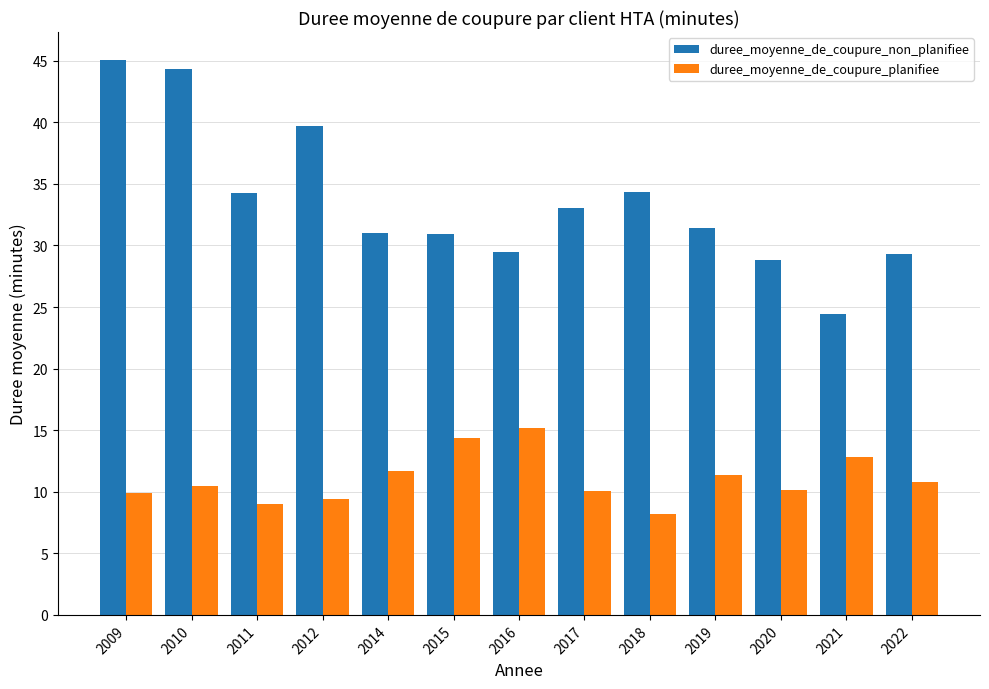

What is the value of the duree_moyenne_de_coupure_planifiee bar at the 1st from the left?

9.9